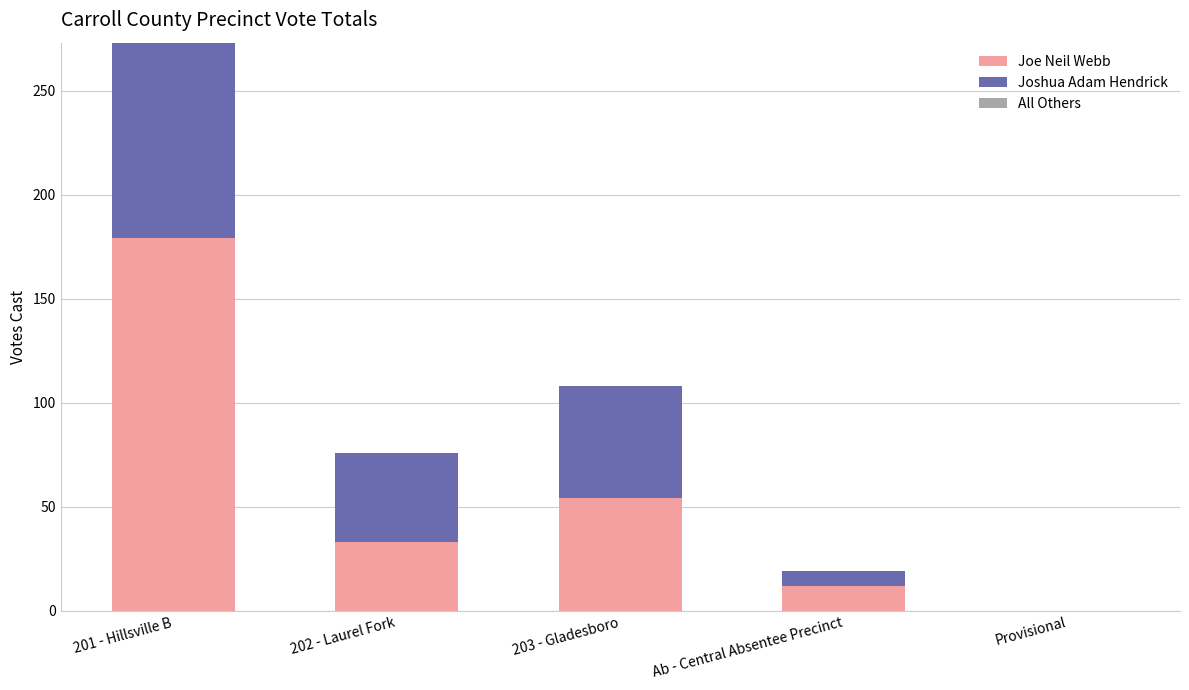

Where is Joe Neil Webb nearest to the value 89?

203 - Gladesboro